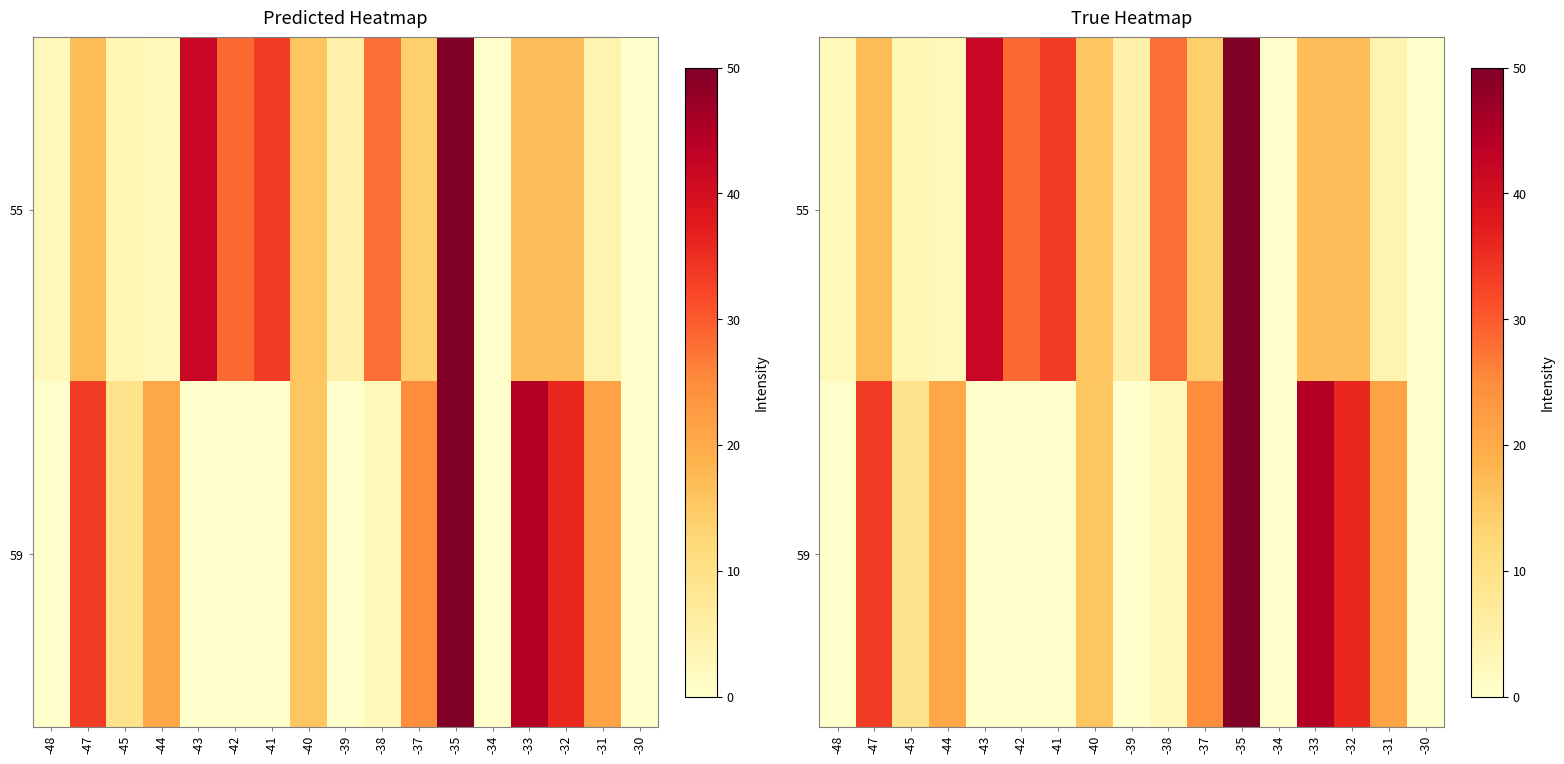

The value of 59 at -47 is 33.5. True or false?

True